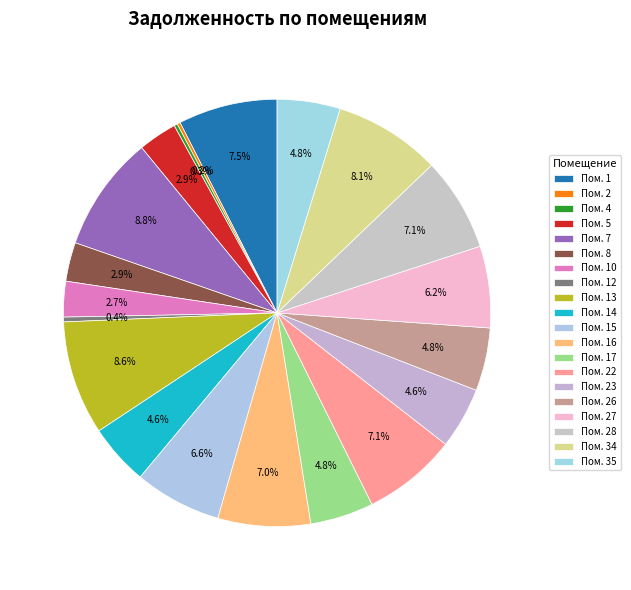

Which category has the smallest portion of the pie?

2